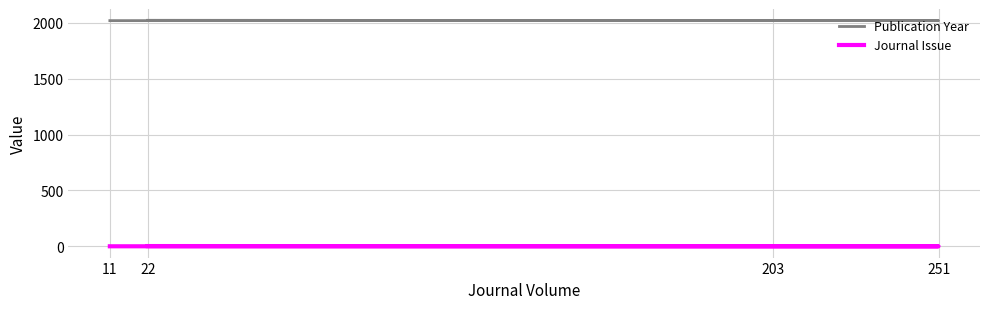

What is the difference between the maximum and minimum values in the Publication Year series?

3